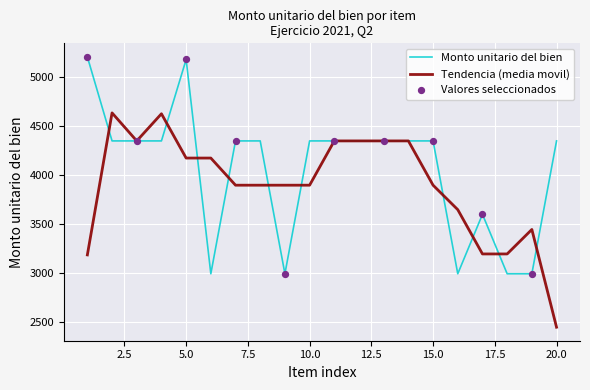

Which series has the largest range (max minus min)?

Monto unitario del bien